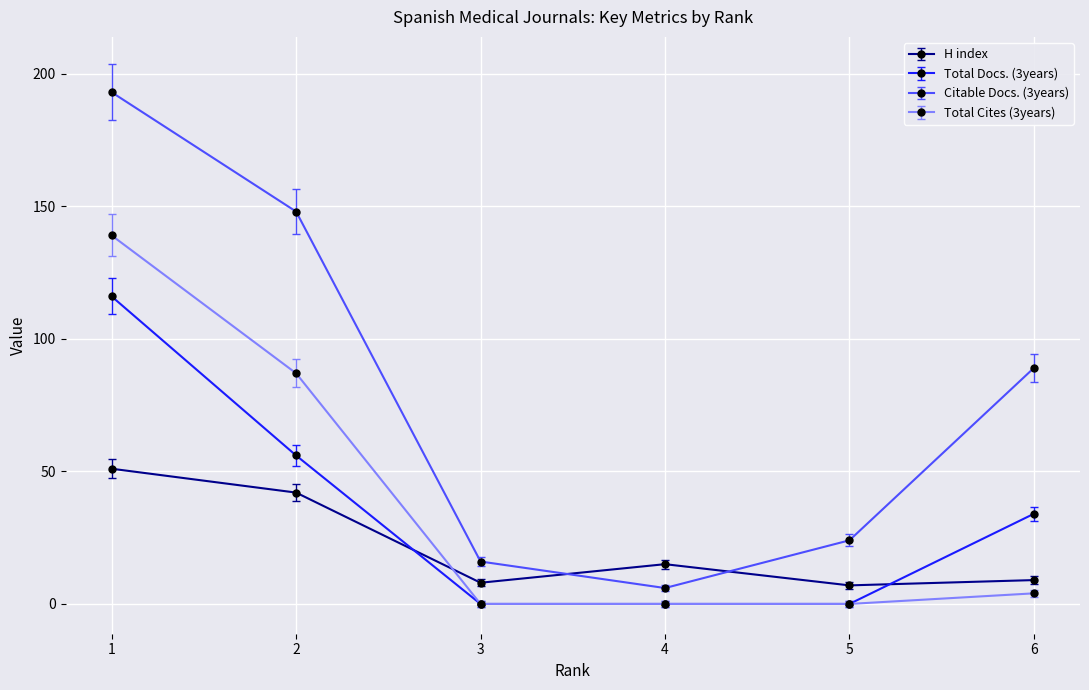

Is it true that Total Cites (3years) equals 62 at 5?

False